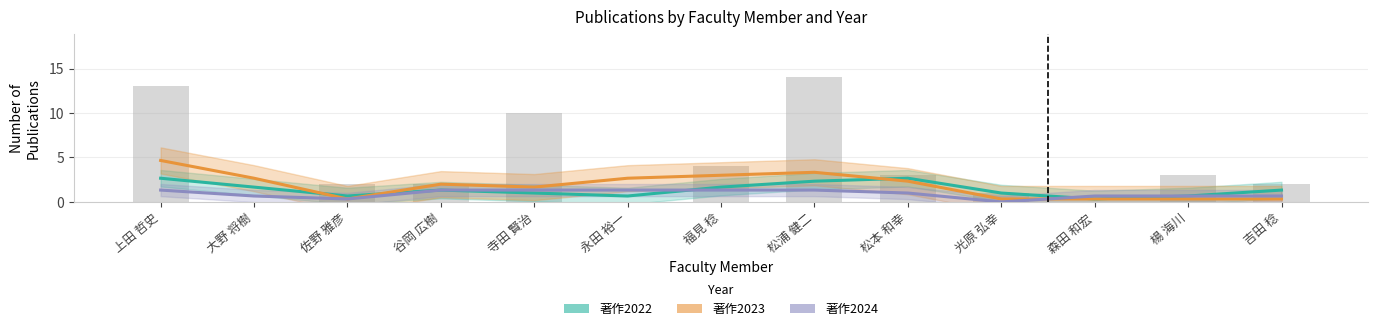

Which category has the lowest value in the 著作2023 series?

佐野 雅彦